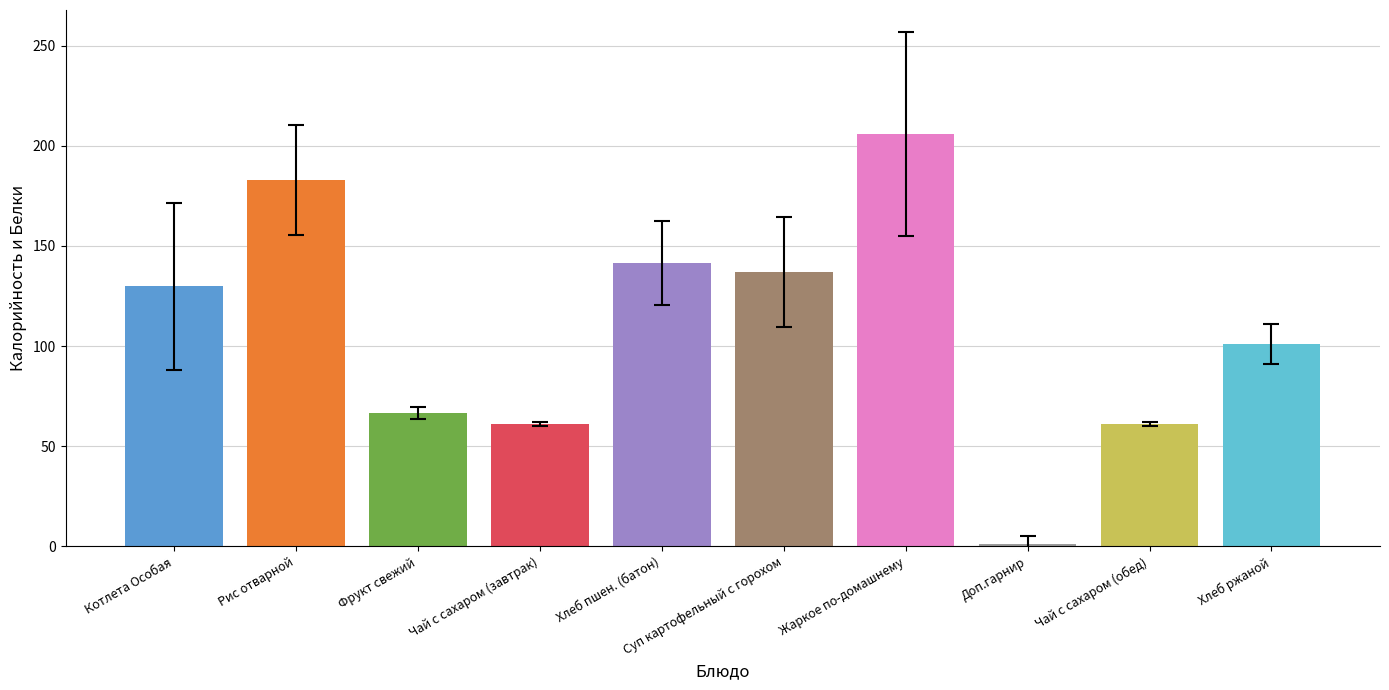

Is it true that Белки equals 6.4 at Хлеб пшен. (батон)?

False